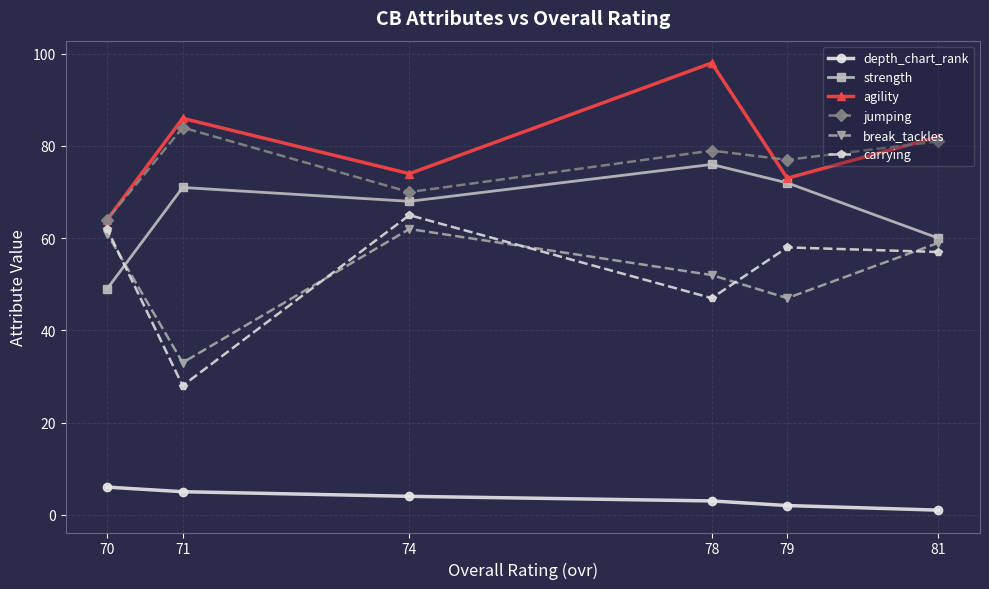

Which label corresponds to the smallest value in the chart?

81